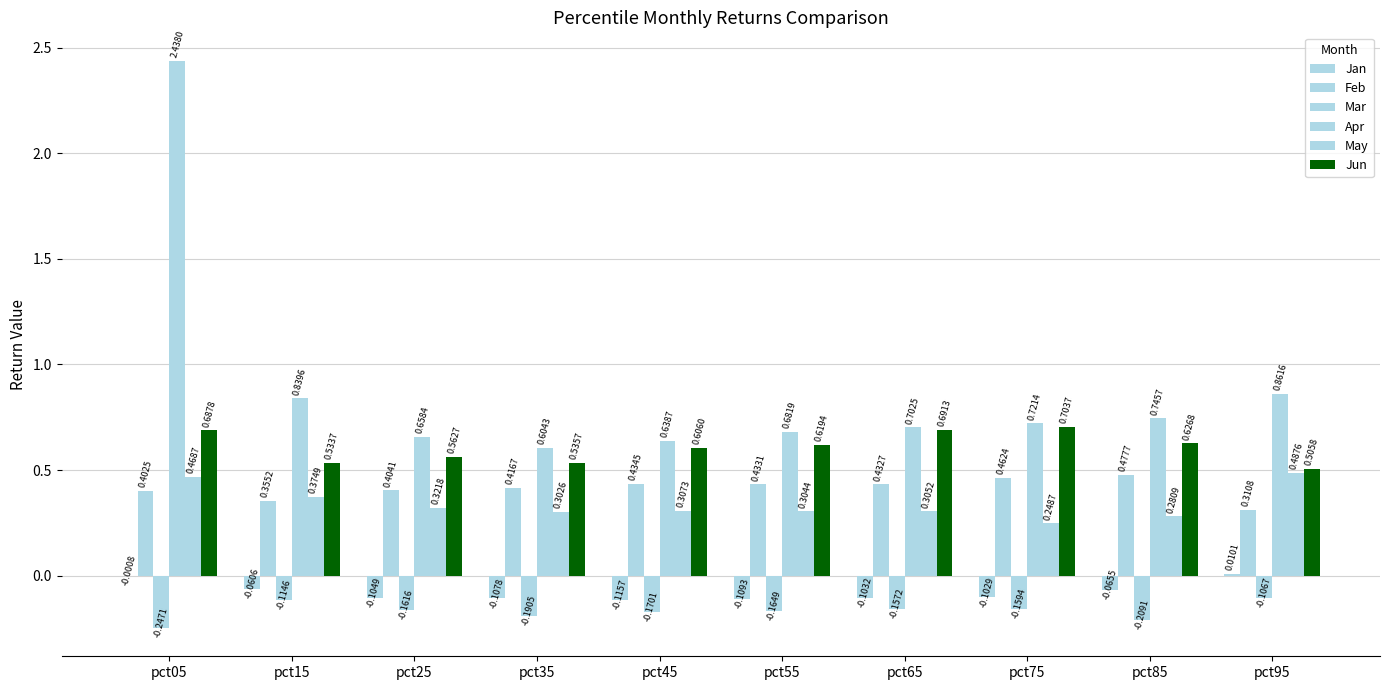

How many groups of bars are there?

10